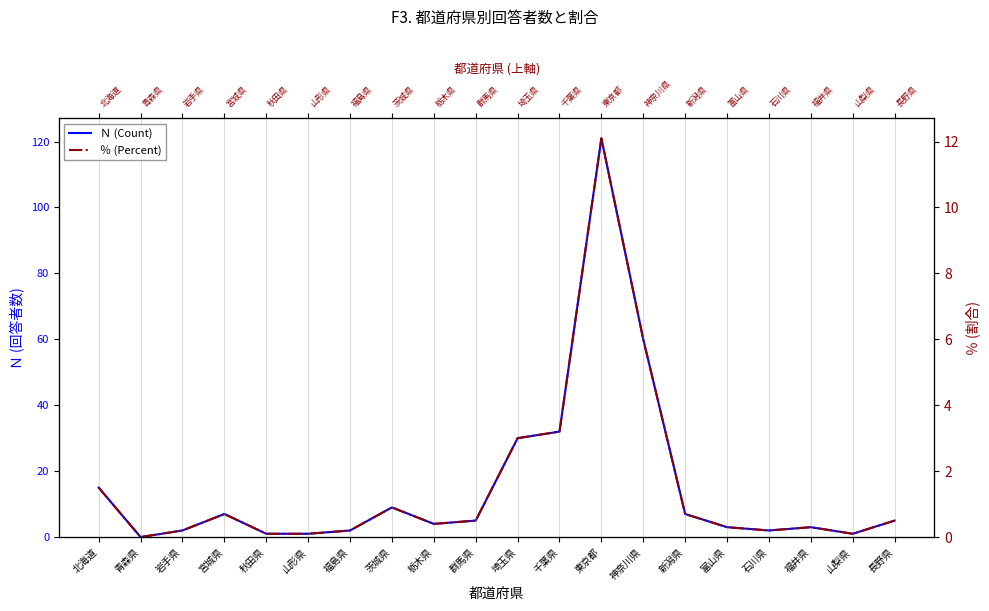

What is the label of the 9th point from the left?

栃木県